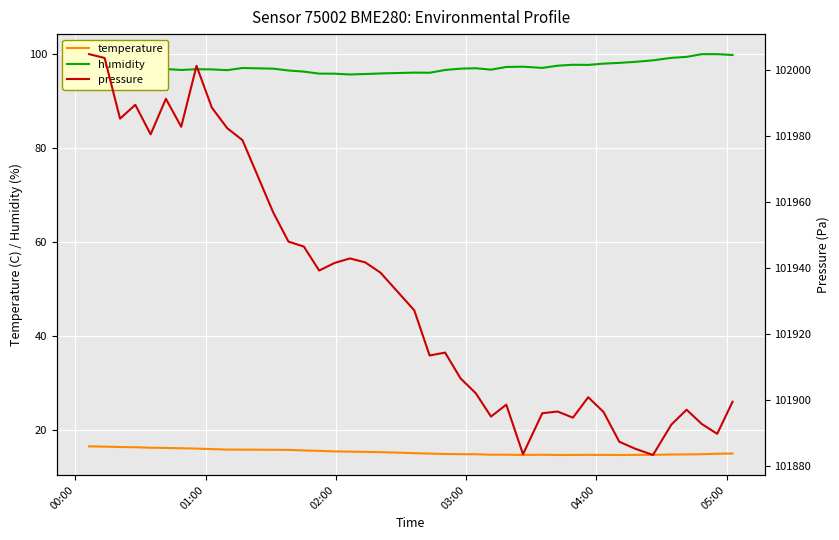

What is the lowest value of the humidity series?

95.7